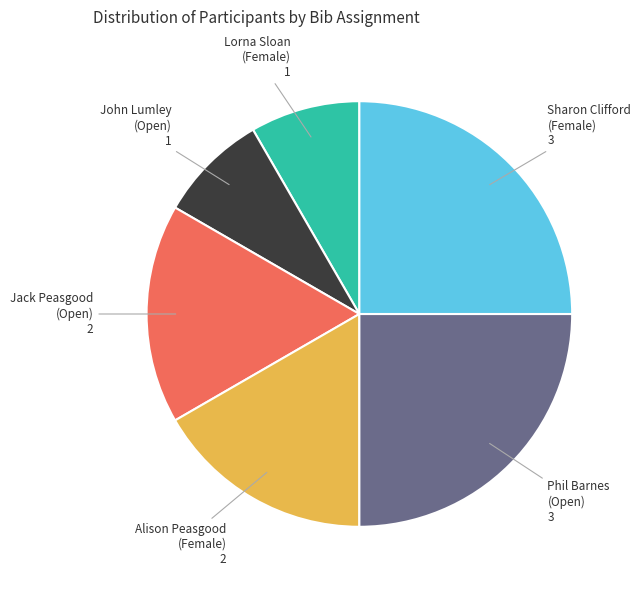

Is there any slice that represents more than half of the pie?

No